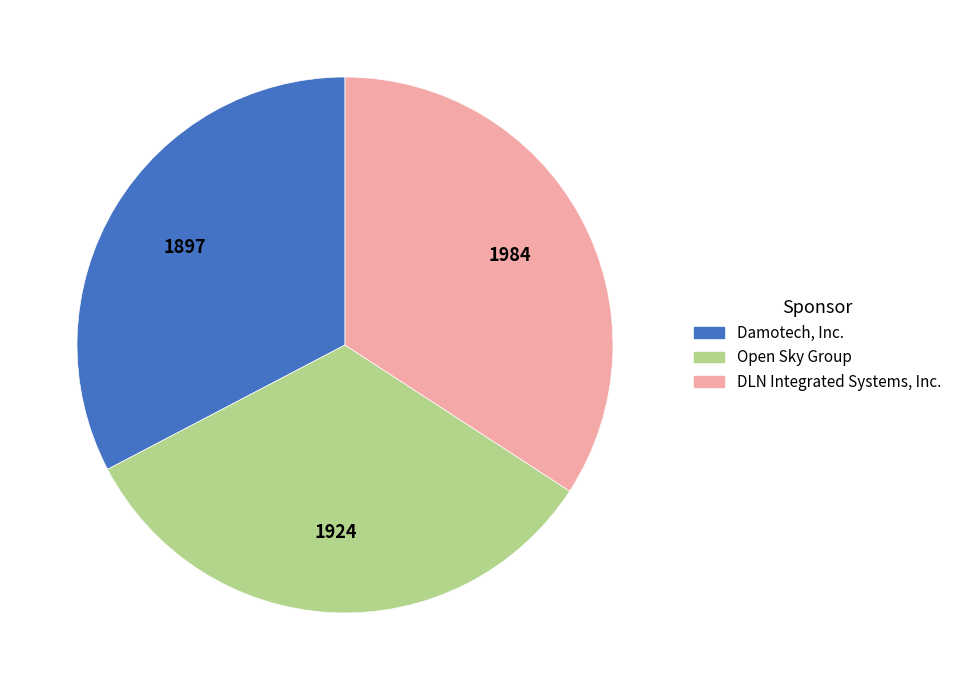

Rank the categories by value from lowest to highest.

Damotech, Inc., Open Sky Group, DLN Integrated Systems, Inc.